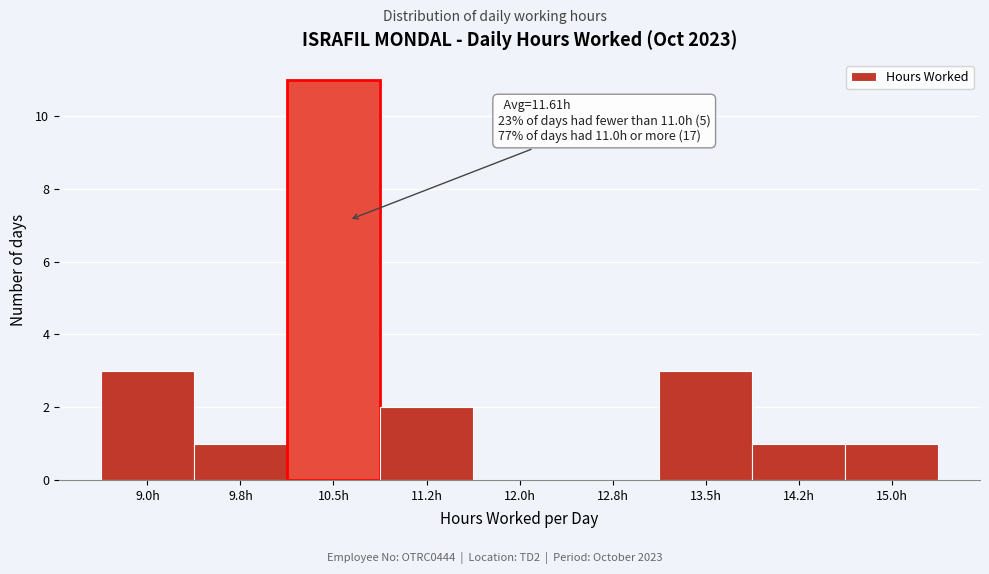

Reading left to right, transcribe all the data shown in this chart.

9.0h=3	9.8h=1	10.5h=11	11.2h=2	12.0h=0	12.8h=0	13.5h=3	14.2h=1	15.0h=1